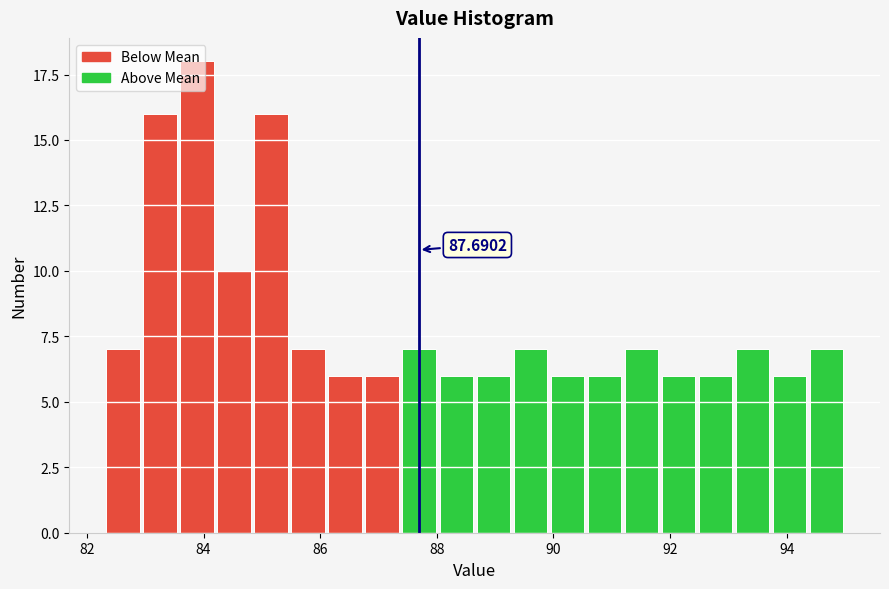

Read against the x-axis, roughly where is the centre of the tallest bar?

83.8